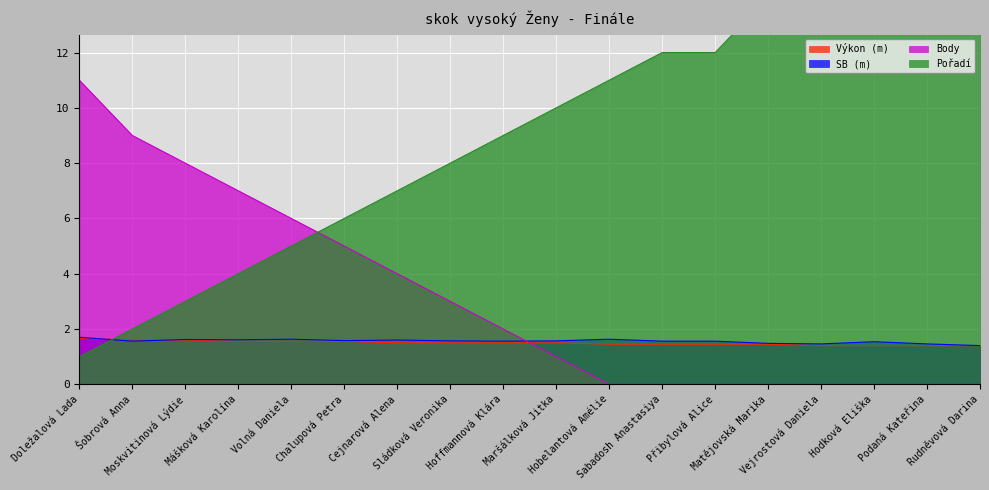

Which series ends up on top after the final intersection of SB and Výkon?

SB